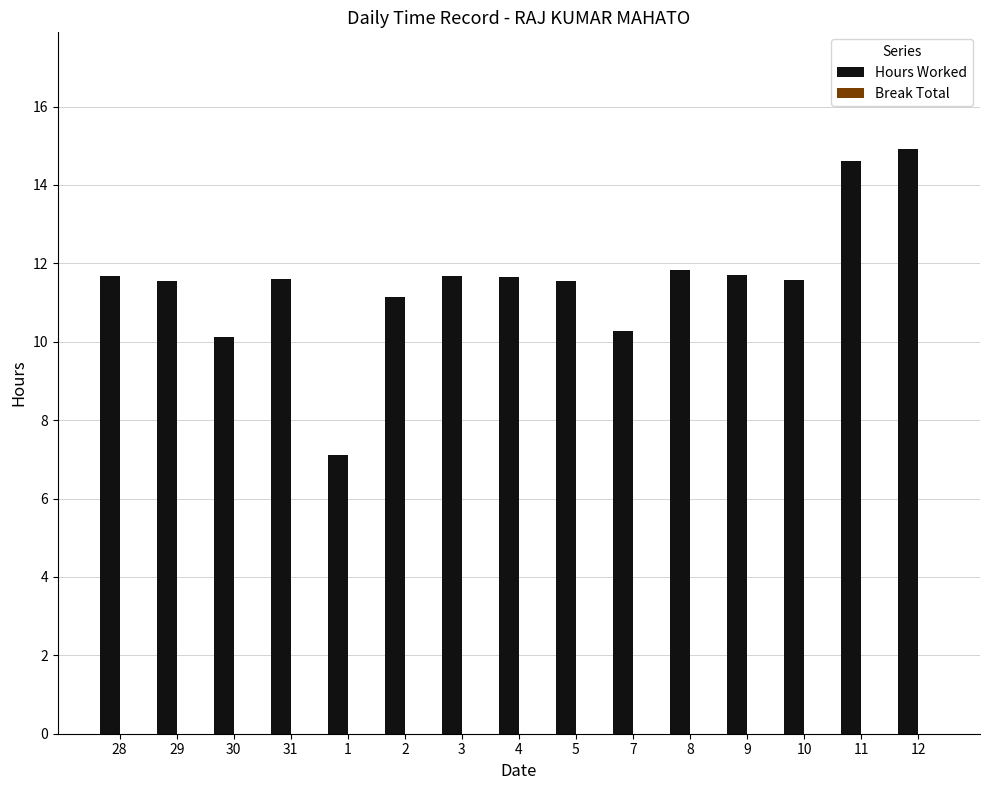

What is the label of the 3rd bar from the left?

30